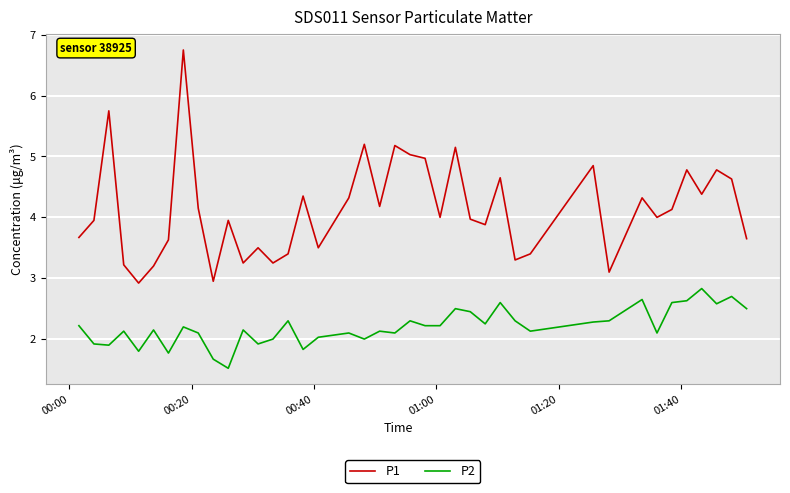

What is the maximum value for P2?

2.8